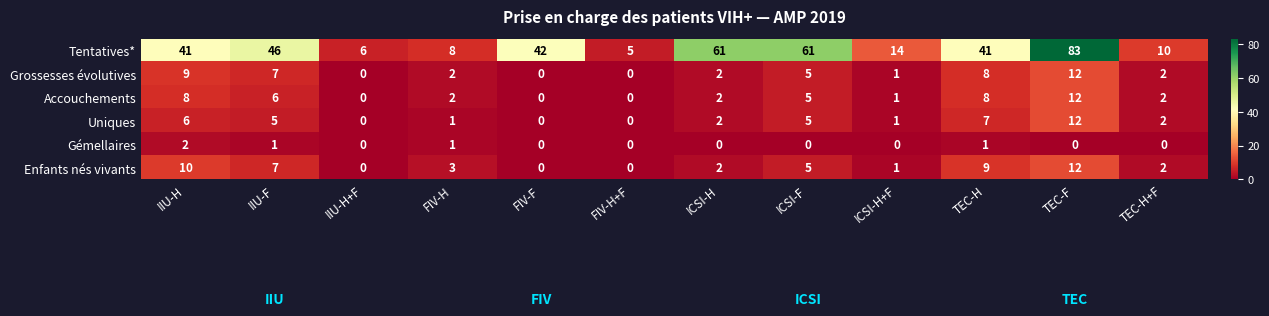

What is the maximum value shown in the chart?

83